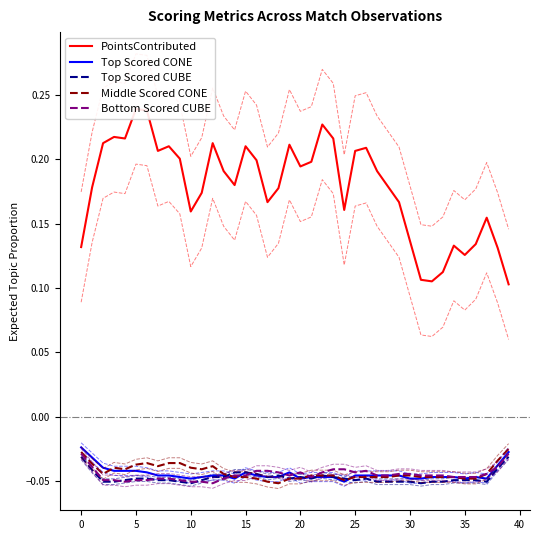

Reading left to right, what are all the values shown in this chart?

PointsContributed: 0.1	0.2	0.2	0.2	0.2	0.2	0.2	0.2	0.2	0.2	0.2	0.2	0.2	0.2	0.2	0.2	0.2	0.2	0.2	0.2	0.2	0.2	0.2	0.2	0.2	0.2	0.2	0.2	0.2	0.2	0.1	0.1	0.1	0.1	0.1	0.1	0.1	0.2	0.1	0.1
Top Scored CONE: -0.0	-0.0	-0.0	-0.0	-0.0	-0.0	-0.0	-0.0	-0.0	-0.0	-0.0	-0.0	-0.0	-0.0	-0.0	-0.0	-0.0	-0.0	-0.0	-0.0	-0.0	-0.0	-0.0	-0.0	-0.1	-0.0	-0.0	-0.0	-0.0	-0.0	-0.0	-0.0	-0.0	-0.0	-0.0	-0.0	-0.0	-0.0	-0.0	-0.0
Top Scored CUBE: -0.0	-0.0	-0.1	-0.1	-0.0	-0.0	-0.0	-0.0	-0.0	-0.1	-0.1	-0.0	-0.0	-0.0	-0.0	-0.0	-0.0	-0.0	-0.0	-0.0	-0.0	-0.0	-0.0	-0.0	-0.0	-0.0	-0.0	-0.1	-0.1	-0.1	-0.1	-0.1	-0.1	-0.1	-0.0	-0.0	-0.0	-0.1	-0.0	-0.0
Middle Scored CONE: -0.0	-0.0	-0.0	-0.0	-0.0	-0.0	-0.0	-0.0	-0.0	-0.0	-0.0	-0.0	-0.0	-0.0	-0.0	-0.0	-0.0	-0.1	-0.1	-0.0	-0.0	-0.0	-0.0	-0.0	-0.0	-0.0	-0.0	-0.0	-0.0	-0.0	-0.0	-0.0	-0.0	-0.0	-0.0	-0.0	-0.0	-0.0	-0.0	-0.0
Bottom Scored CUBE: -0.0	-0.0	-0.0	-0.0	-0.1	-0.0	-0.0	-0.0	-0.0	-0.0	-0.1	-0.1	-0.1	-0.0	-0.0	-0.0	-0.0	-0.0	-0.0	-0.0	-0.0	-0.0	-0.0	-0.0	-0.0	-0.0	-0.0	-0.0	-0.0	-0.0	-0.0	-0.0	-0.0	-0.0	-0.0	-0.0	-0.0	-0.0	-0.0	-0.0